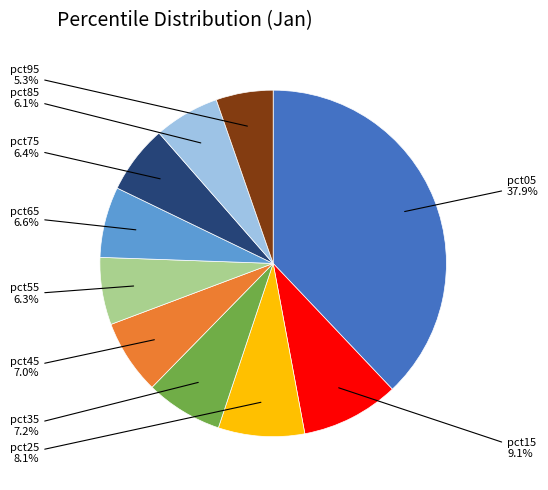

Is there any slice that represents more than half of the pie?

No